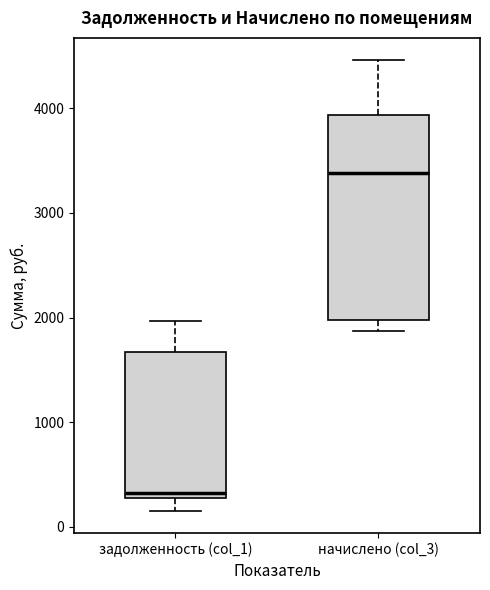

Comparing the boxes themselves (not the whiskers), which one is the tallest?

начислено (col_3)